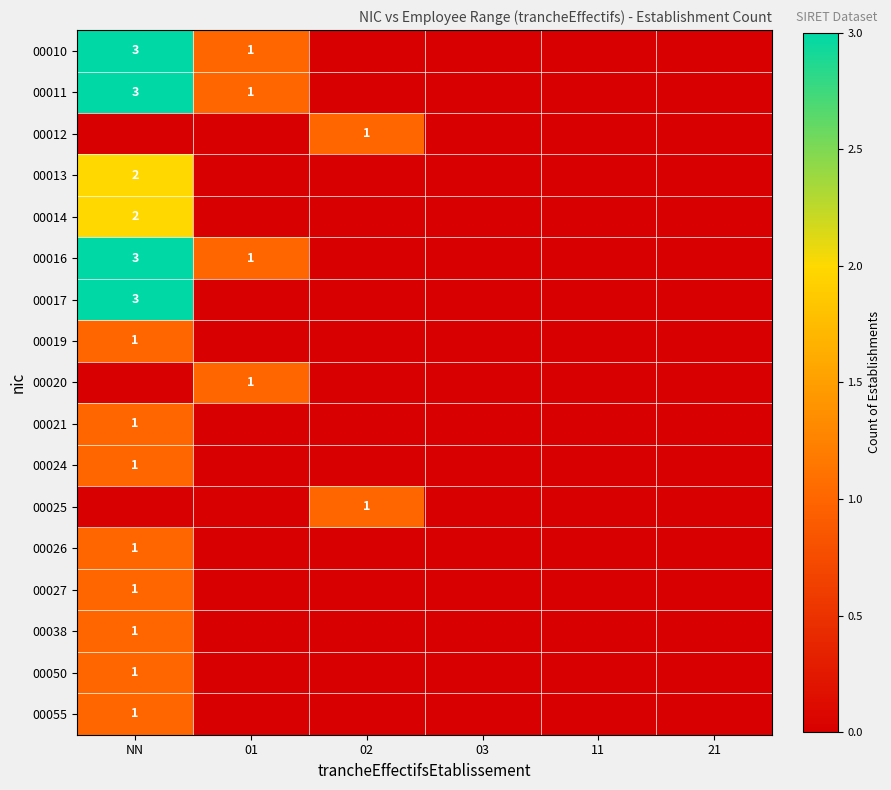

What is the spread (max minus min) of values at 01?

1